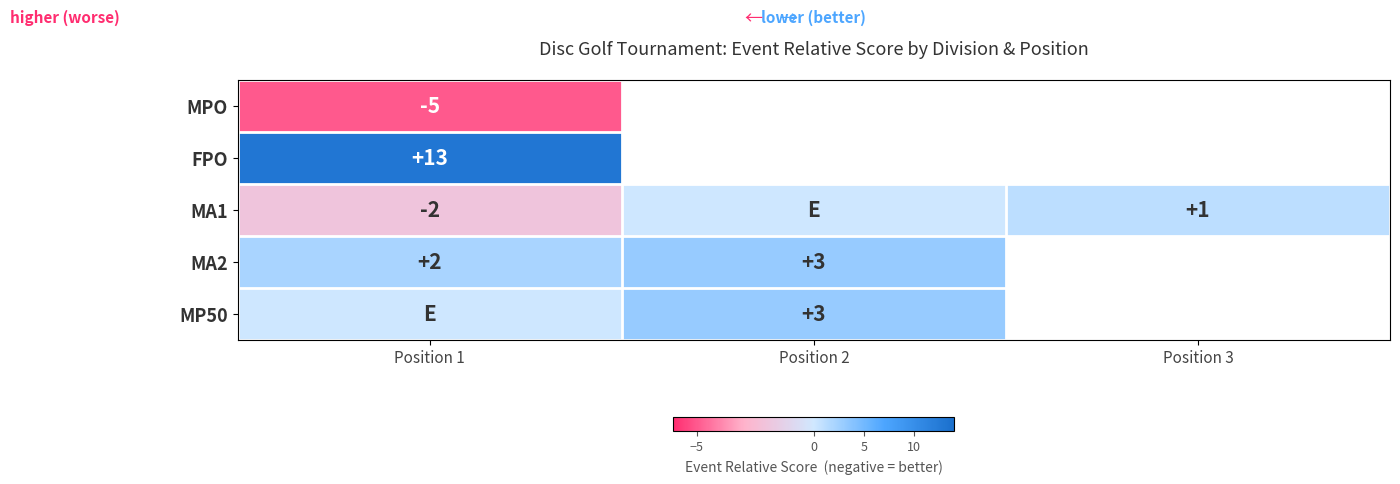

The value of MPO at Position 1 is -7. True or false?

False